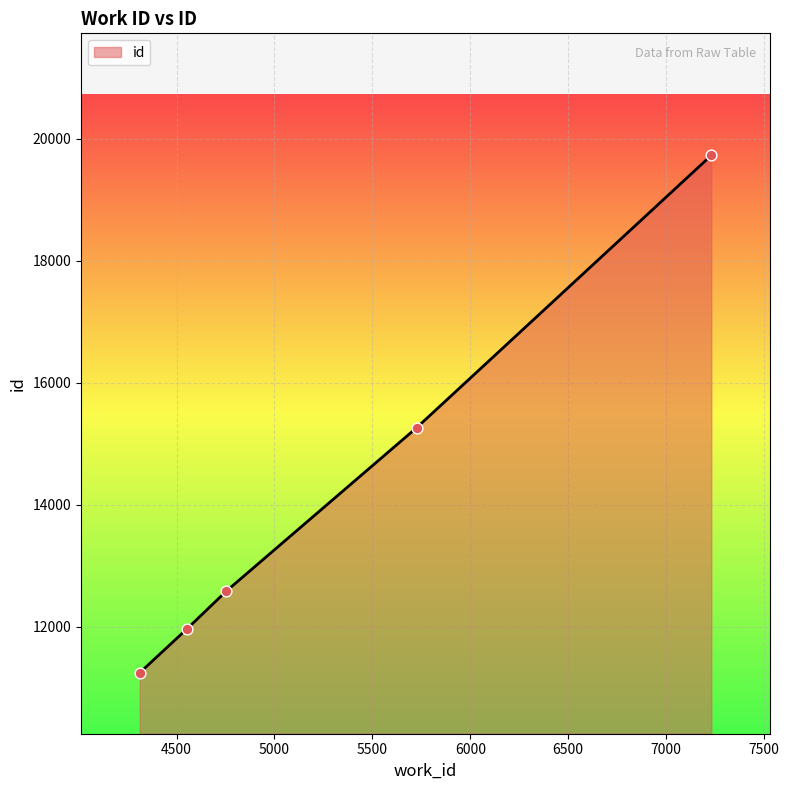

What is the greatest value displayed?

19726